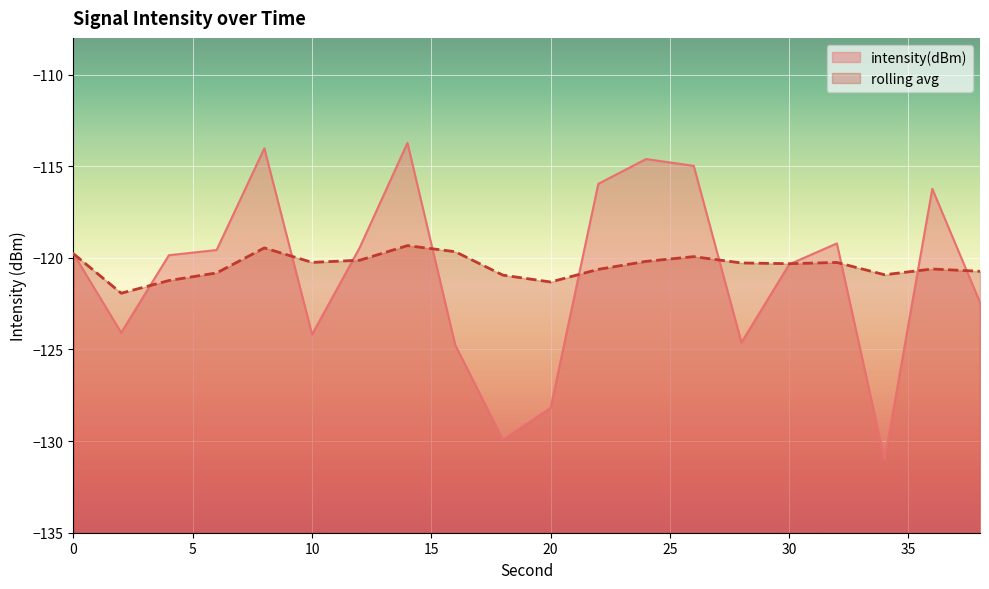

What are all the series names shown in the legend?

intensity(dBm), rolling avg